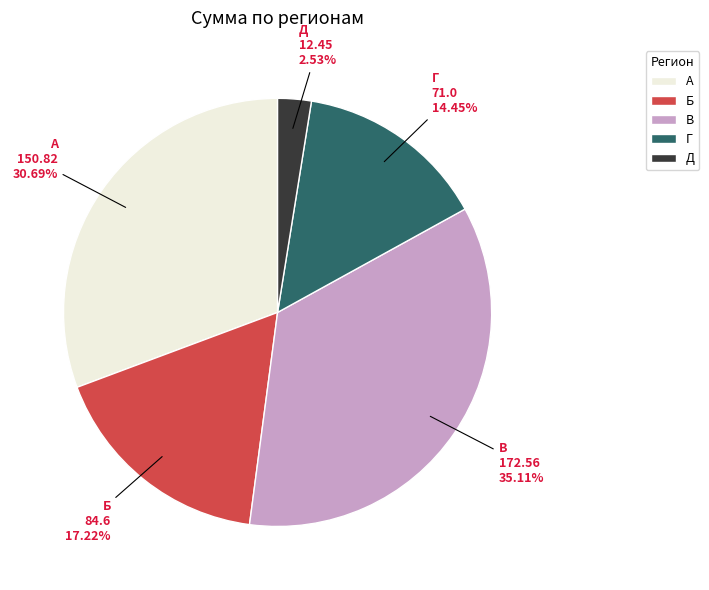

What is the smallest slice in the pie chart?

Д